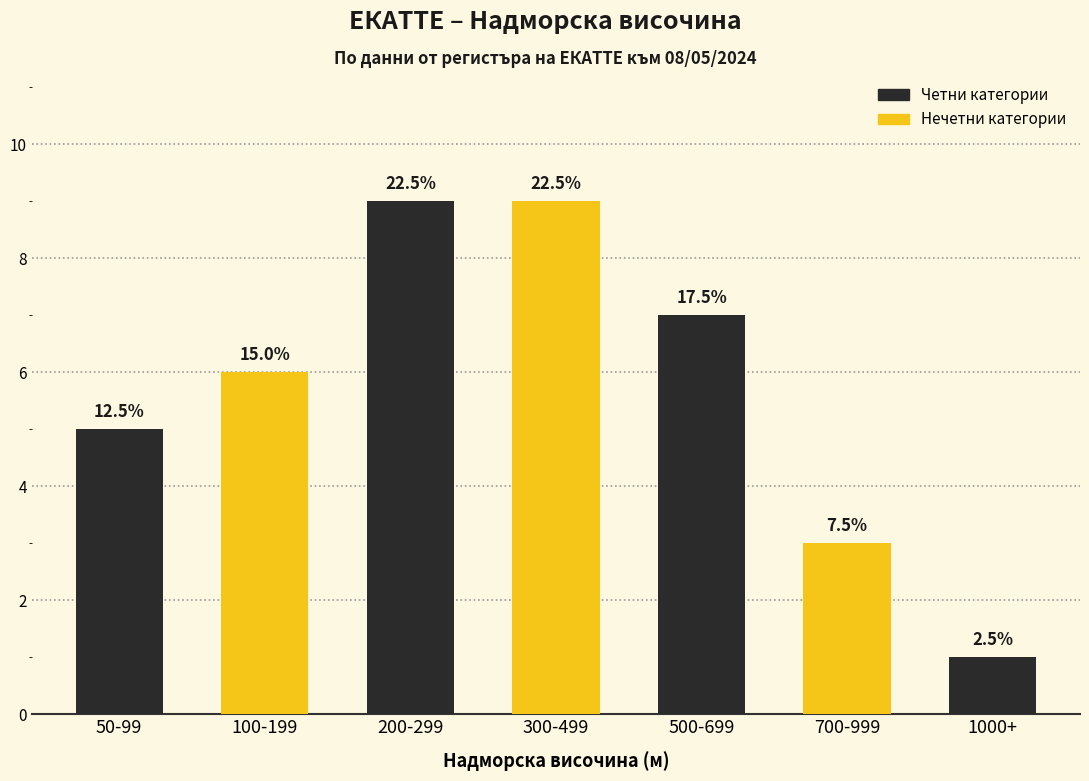

What is the maximum value shown in the chart?

9